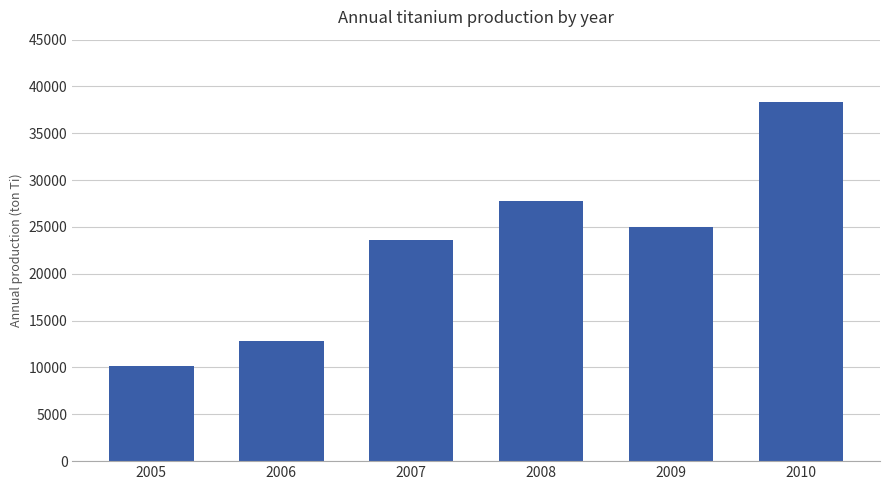

What is the difference between the maximum and second lowest values?

25515